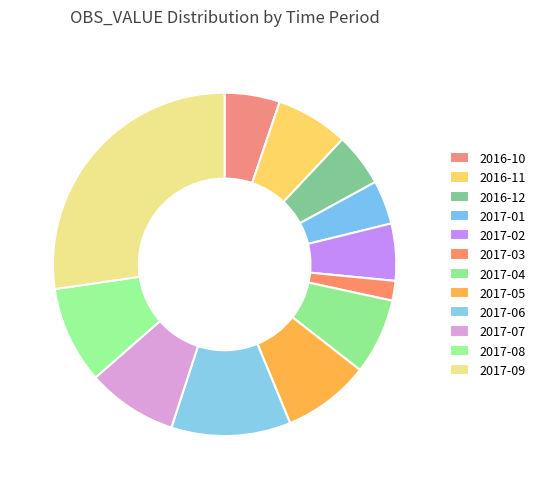

How many slices are in this pie chart?

12